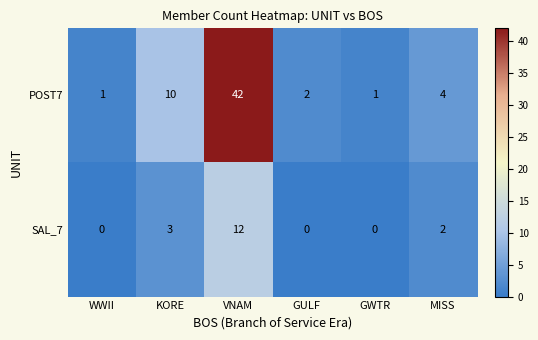

What is the spread (max minus min) of values at KORE?

7